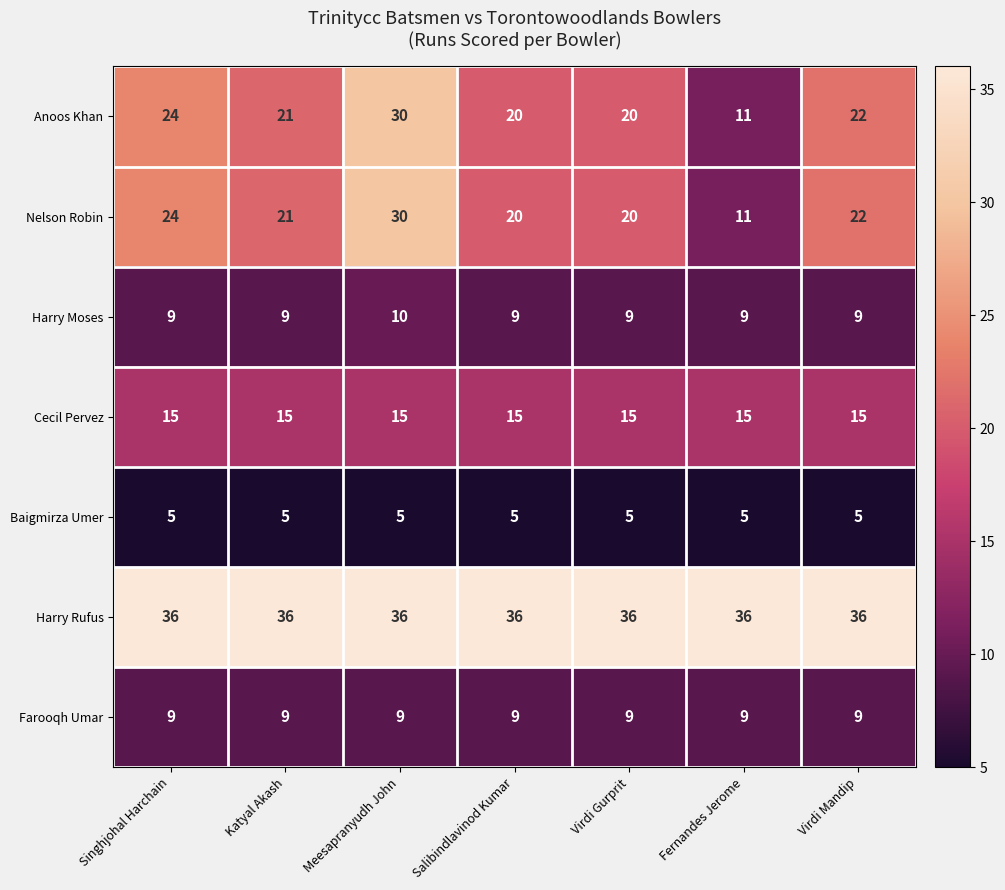

What is the difference between the highest and lowest values at Salibindlavinod Kumar?

31